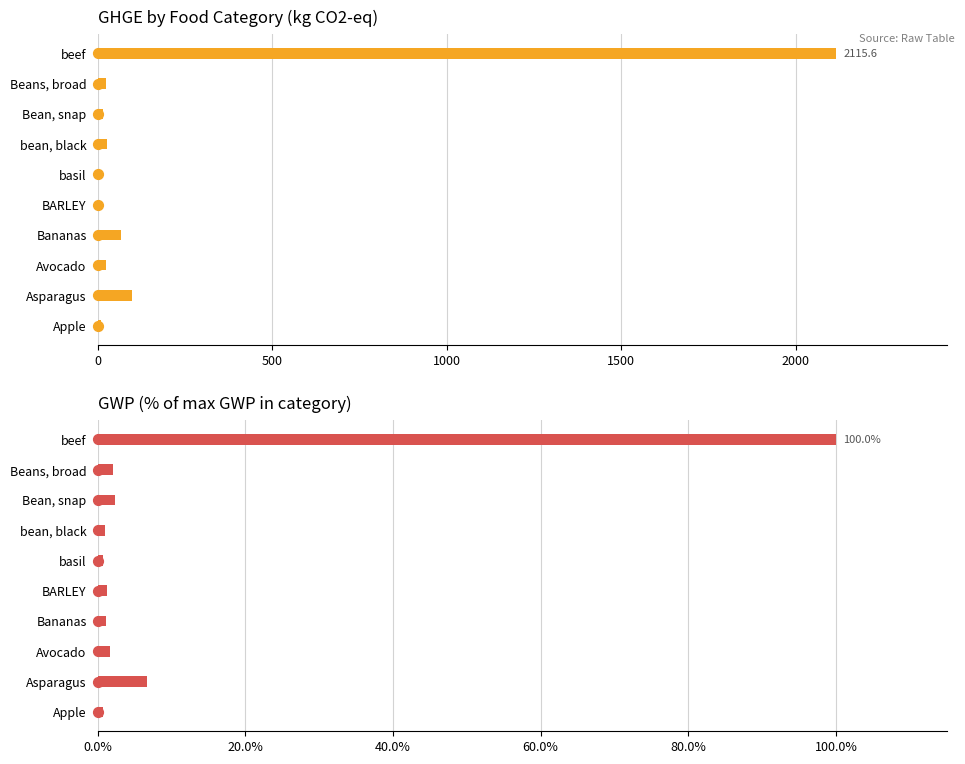

Is the value of GHGE (kg CO2-eq) at Beans, broad greater than the value of GWP % of max at Apple?

Yes